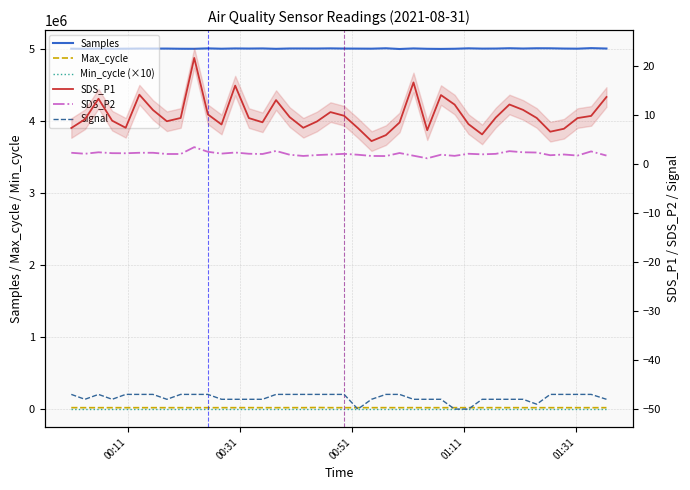

True or false: SDS_P1 and SDS_P2 cross at least once.

False